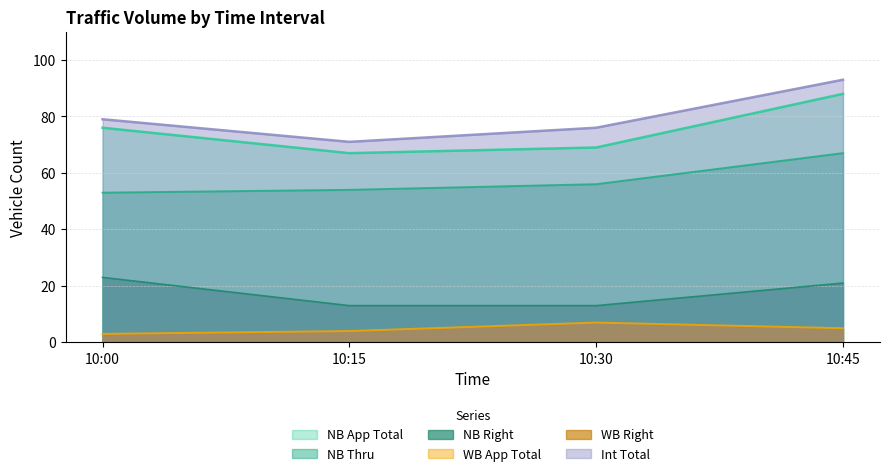

Reading right to left, transcribe all the data shown in this chart.

NB Right: 21	13	13	23
NB Thru: 67	56	54	53
NB App Total: 88	69	67	76
WB Right: 5	7	4	3
Int Total: 93	76	71	79